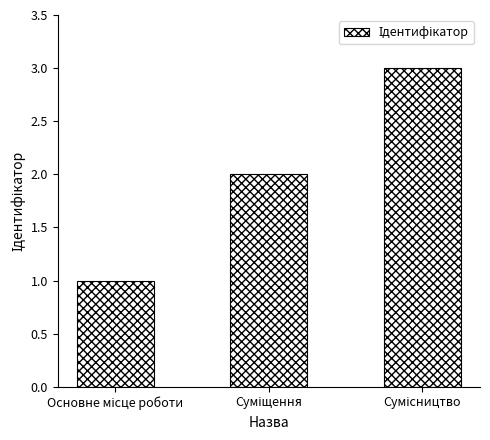

What is the maximum value shown in the chart?

3